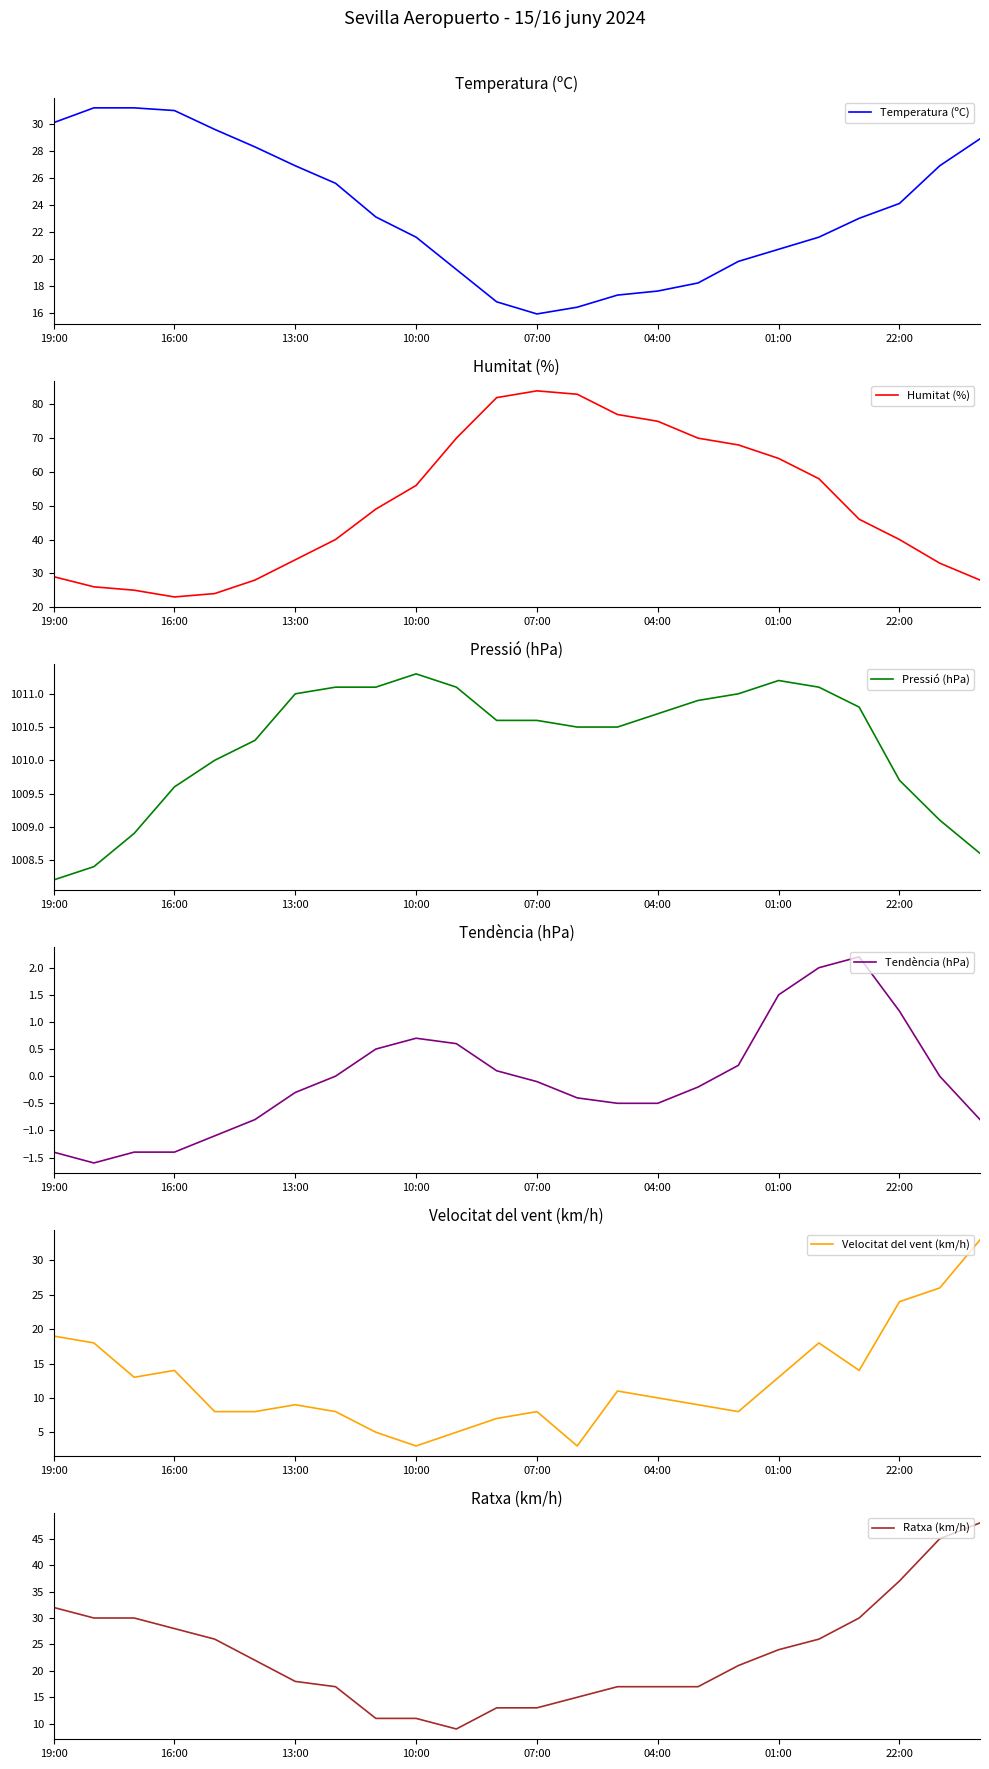

True or false: Temperatura (ºC) has a value of 21.6 at 10:00.

True